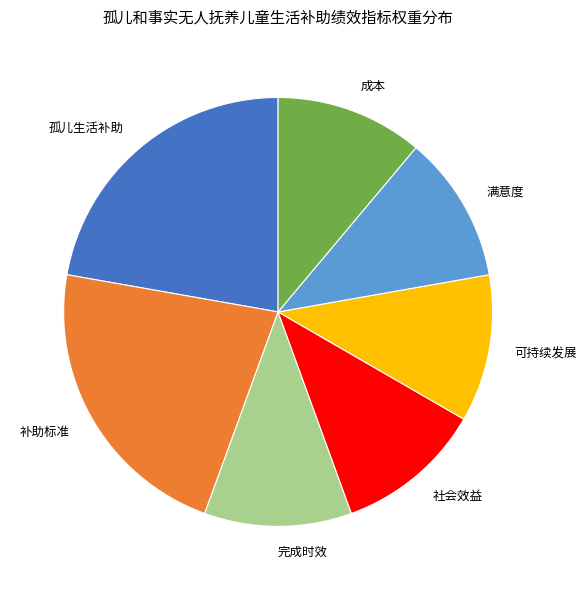

Is the sum of 补助标准 and 满意度 greater than half?

No